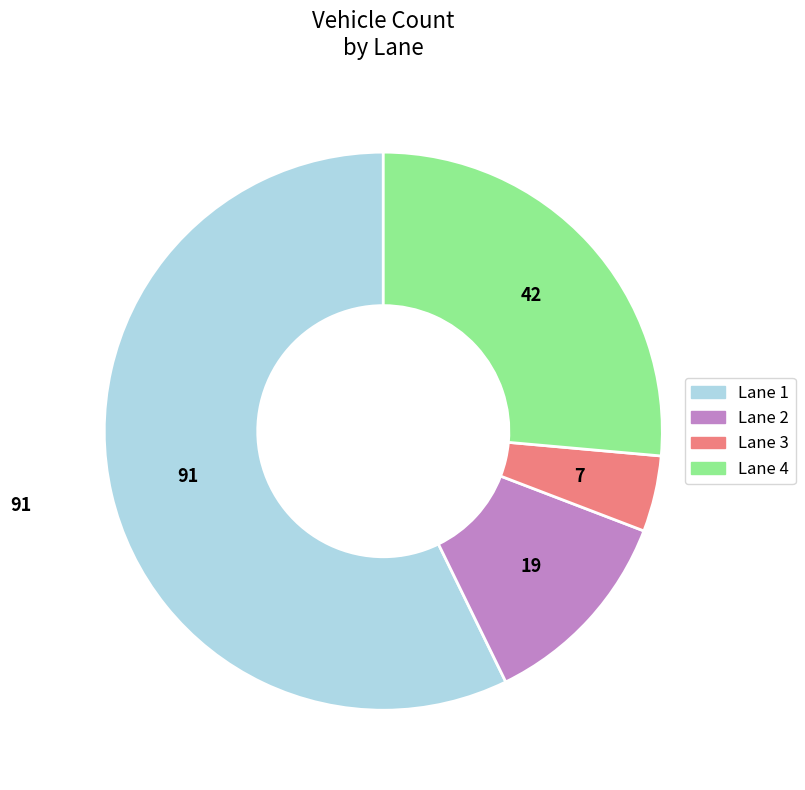

Which slice is the largest?

Lane 1